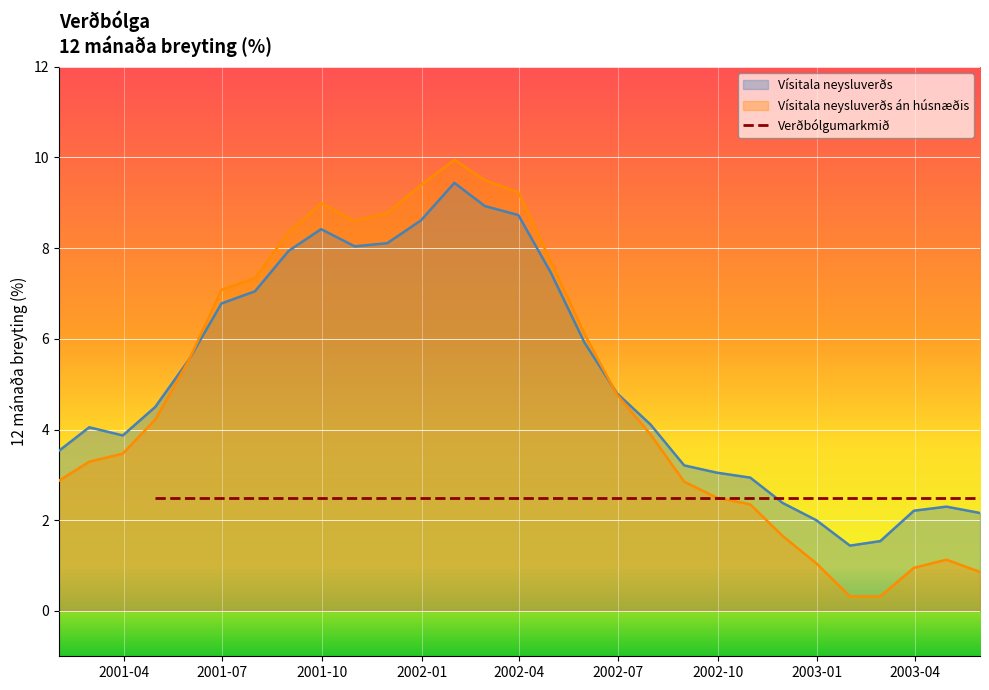

What is the lowest value of the Vísitala neysluverðs series?

1.4